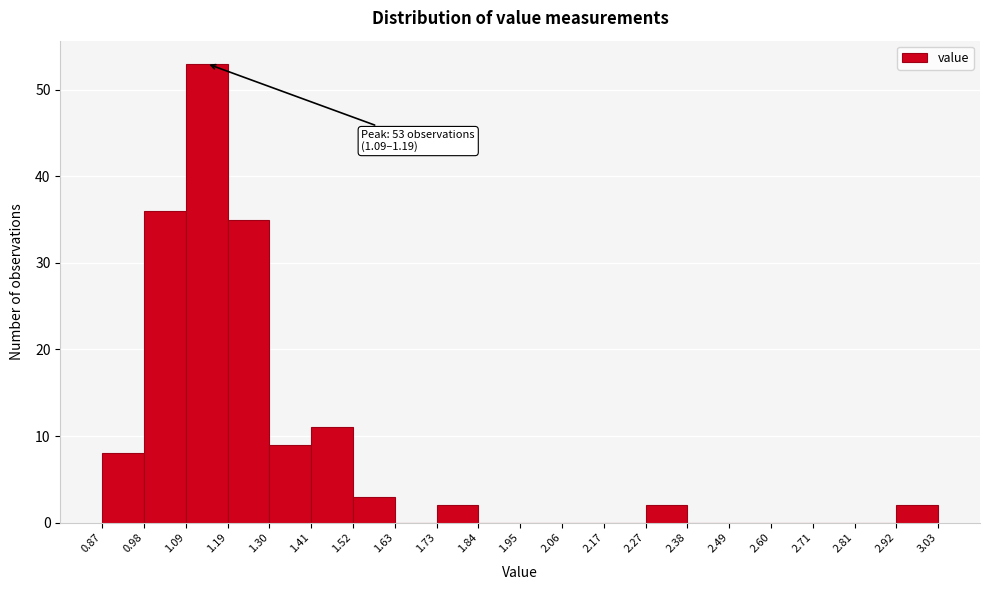

Over which range of the x-axis is the bar tallest?

1.09 to 1.19